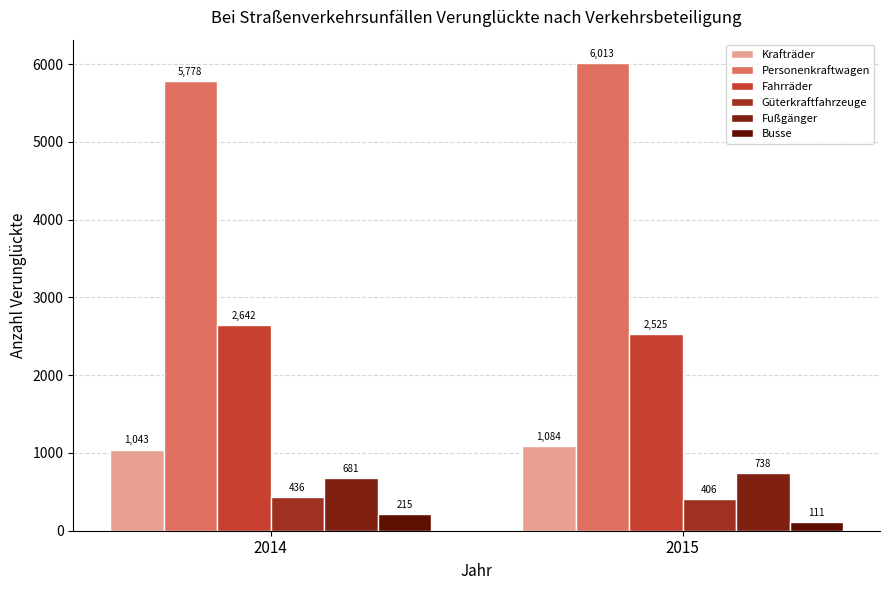

The Fahrräder series shows 2642 at 2014. True or false?

True